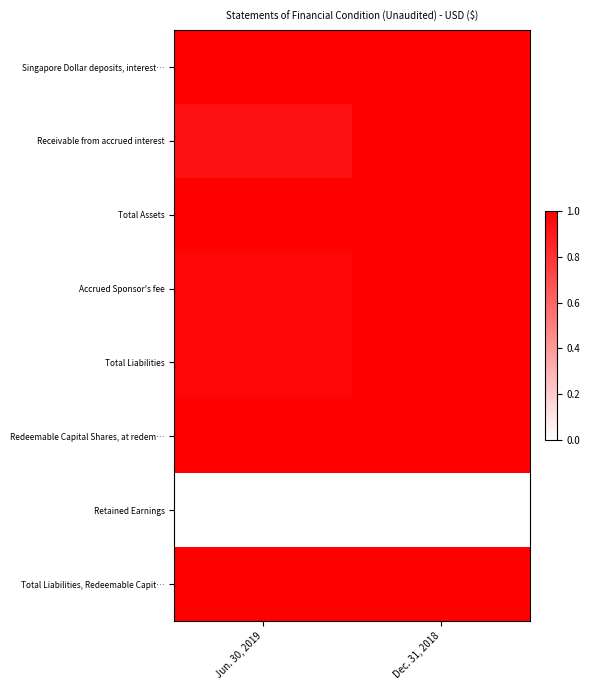

Reading left to right, list all the values displayed in this chart.

Singapore Dollar deposits, interest…: Jun. 30, 2019=1.0	Dec. 31, 2018=1.0
Receivable from accrued interest: Jun. 30, 2019=0.9	Dec. 31, 2018=1.0
Total Assets: Jun. 30, 2019=1.0	Dec. 31, 2018=1.0
Accrued Sponsor's fee: Jun. 30, 2019=1.0	Dec. 31, 2018=1.0
Total Liabilities: Jun. 30, 2019=1.0	Dec. 31, 2018=1.0
Redeemable Capital Shares, at redem…: Jun. 30, 2019=1.0	Dec. 31, 2018=1.0
Retained Earnings: Jun. 30, 2019=0.0	Dec. 31, 2018=0.0
Total Liabilities, Redeemable Capit…: Jun. 30, 2019=1.0	Dec. 31, 2018=1.0